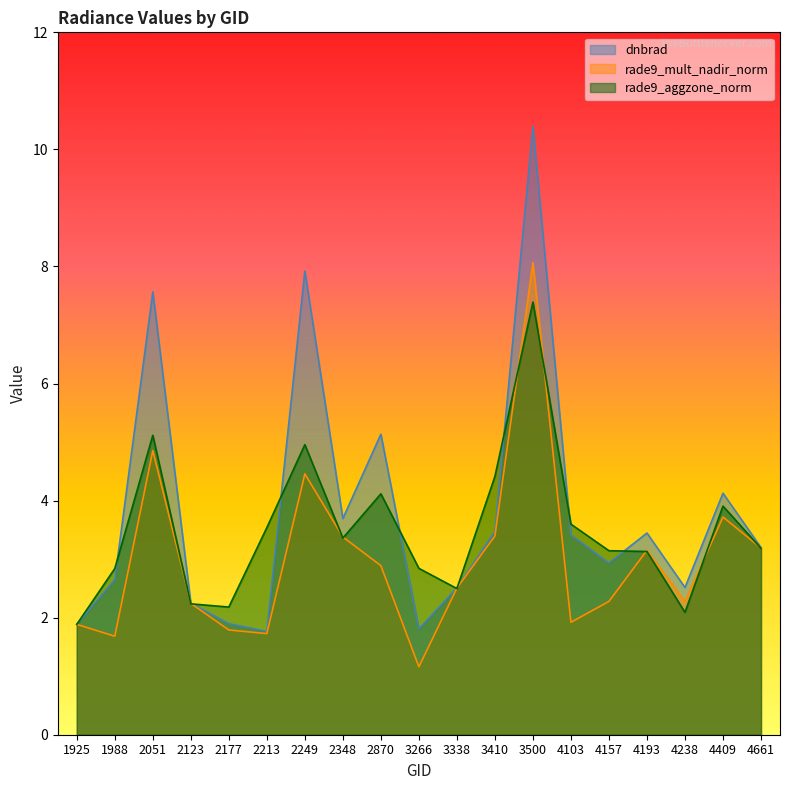

True or false: rade9_mult_nadir_norm has a value of 0.8 at 4103.

False